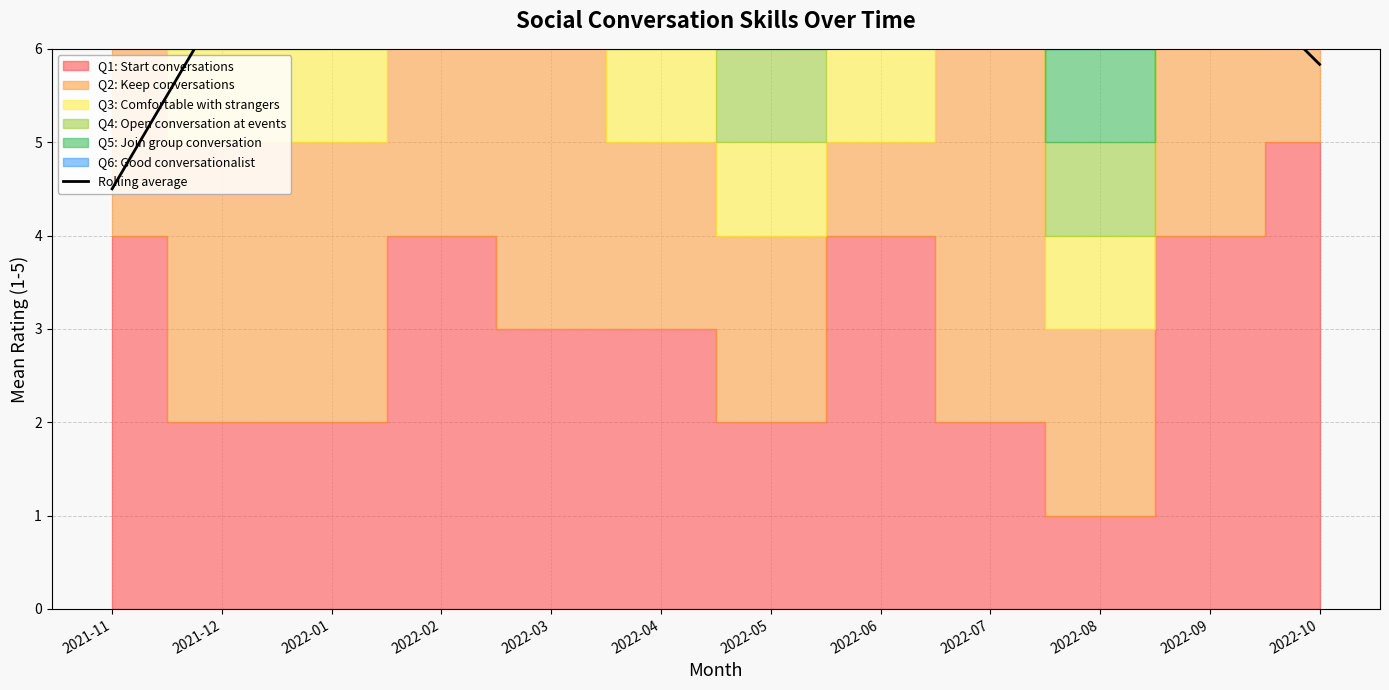

What is the label of the 5th point from the left?

2022-03